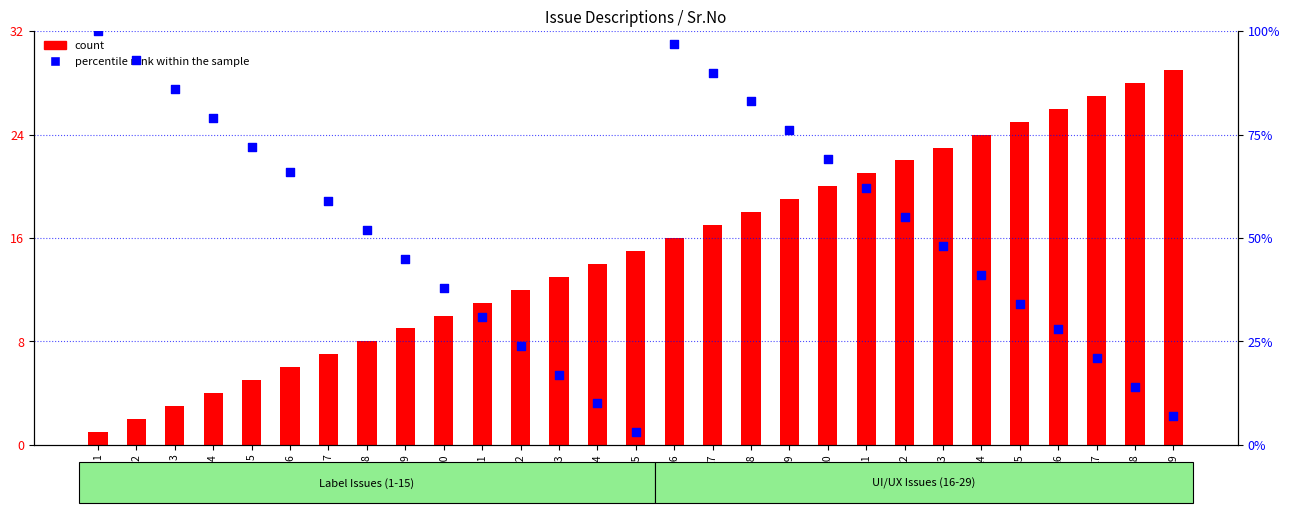

Which series reaches the minimum Y coordinate?

count